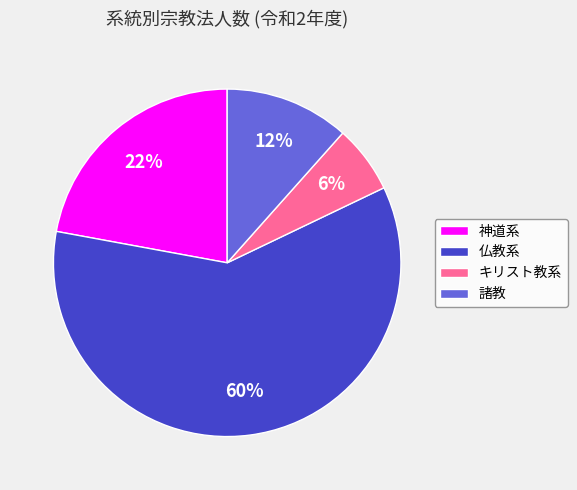

Rank the categories by value from lowest to highest.

キリスト教系, 諸教, 神道系, 仏教系